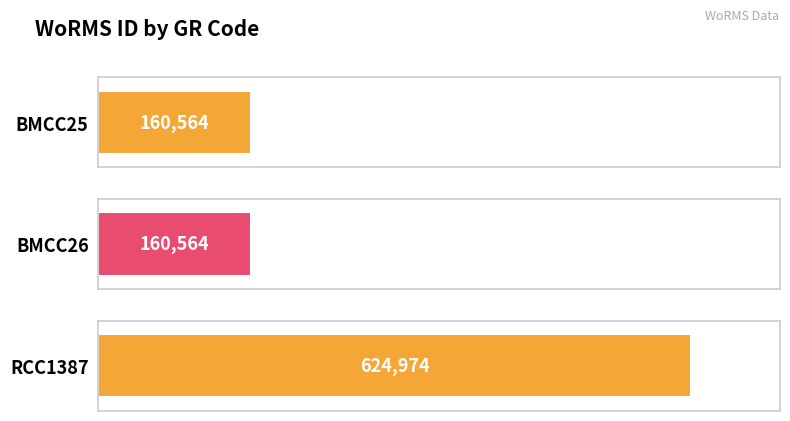

What is the label of the 3rd bar from the left?

RCC1387